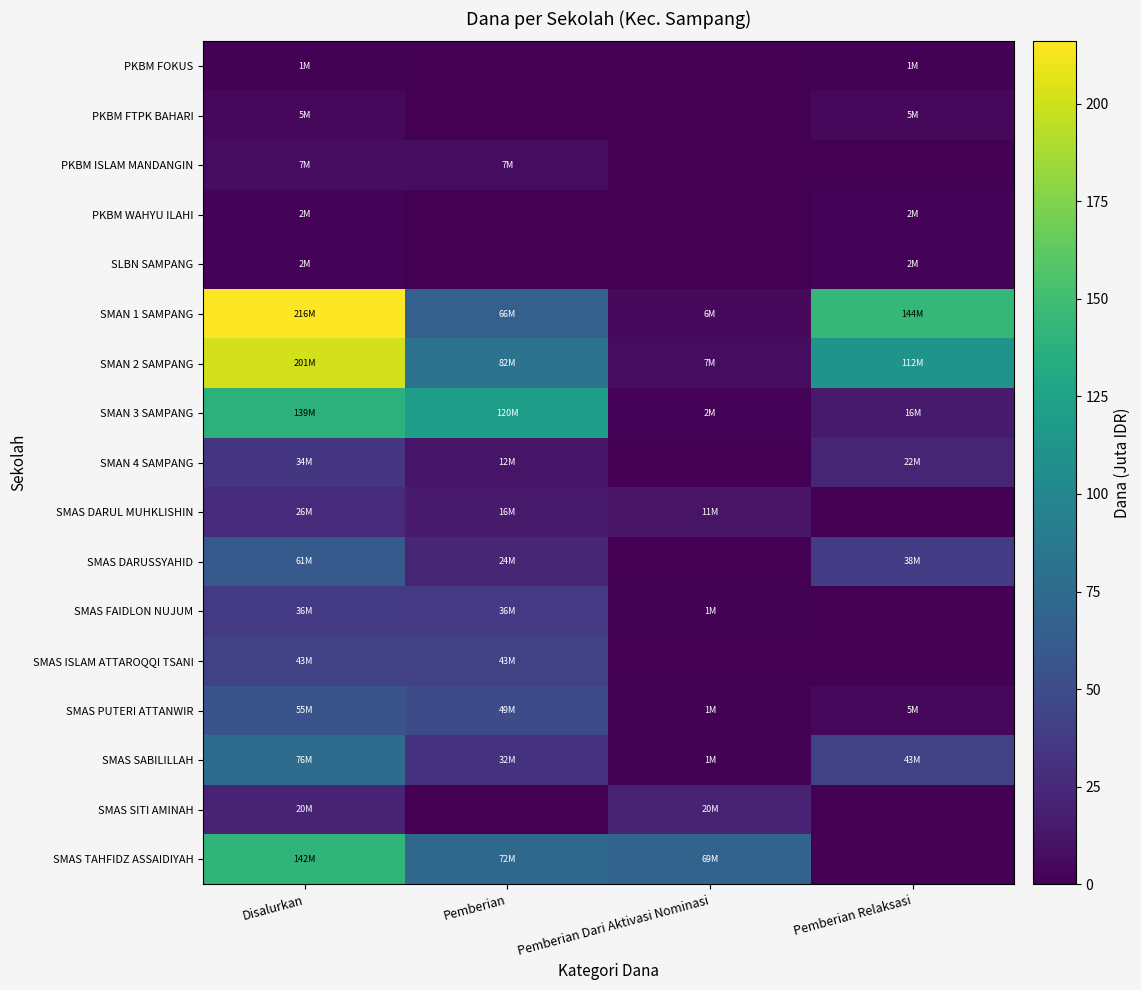

Reading left to right, transcribe all the data shown in this chart.

PKBM FOKUS: Disalurkan=1.0	Pemberian=0.0	Pemberian Dari Aktivasi Nominasi=0.0	Pemberian Relaksasi=1.0
PKBM FTPK BAHARI: Disalurkan=5.0	Pemberian=0.0	Pemberian Dari Aktivasi Nominasi=0.0	Pemberian Relaksasi=5.0
PKBM ISLAM MANDANGIN: Disalurkan=7.0	Pemberian=7.0	Pemberian Dari Aktivasi Nominasi=0.0	Pemberian Relaksasi=0.0
PKBM WAHYU ILAHI: Disalurkan=2.0	Pemberian=0.0	Pemberian Dari Aktivasi Nominasi=0.0	Pemberian Relaksasi=2.0
SLBN SAMPANG: Disalurkan=2.5	Pemberian=0.0	Pemberian Dari Aktivasi Nominasi=0.0	Pemberian Relaksasi=2.5
SMAN 1 SAMPANG: Disalurkan=216.0	Pemberian=66.5	Pemberian Dari Aktivasi Nominasi=5.5	Pemberian Relaksasi=144.0
SMAN 2 SAMPANG: Disalurkan=201.0	Pemberian=82.0	Pemberian Dari Aktivasi Nominasi=7.0	Pemberian Relaksasi=112.0
SMAN 3 SAMPANG: Disalurkan=139.0	Pemberian=120.5	Pemberian Dari Aktivasi Nominasi=2.5	Pemberian Relaksasi=16.0
SMAN 4 SAMPANG: Disalurkan=34.0	Pemberian=12.0	Pemberian Dari Aktivasi Nominasi=0.0	Pemberian Relaksasi=22.0
SMAS DARUL MUHKLISHIN: Disalurkan=26.5	Pemberian=15.5	Pemberian Dari Aktivasi Nominasi=11.0	Pemberian Relaksasi=0.0
SMAS DARUSSYAHID: Disalurkan=61.0	Pemberian=23.5	Pemberian Dari Aktivasi Nominasi=0.0	Pemberian Relaksasi=37.5
SMAS FAIDLON NUJUM: Disalurkan=36.5	Pemberian=35.5	Pemberian Dari Aktivasi Nominasi=1.0	Pemberian Relaksasi=0.0
SMAS ISLAM ATTAROQQI TSANI: Disalurkan=43.0	Pemberian=43.0	Pemberian Dari Aktivasi Nominasi=0.0	Pemberian Relaksasi=0.0
SMAS PUTERI ATTANWIR: Disalurkan=55.0	Pemberian=49.0	Pemberian Dari Aktivasi Nominasi=1.0	Pemberian Relaksasi=5.0
SMAS SABILILLAH: Disalurkan=76.0	Pemberian=32.0	Pemberian Dari Aktivasi Nominasi=1.0	Pemberian Relaksasi=43.0
SMAS SITI AMINAH: Disalurkan=20.5	Pemberian=0.0	Pemberian Dari Aktivasi Nominasi=20.5	Pemberian Relaksasi=0.0
SMAS TAHFIDZ ASSAIDIYAH: Disalurkan=141.5	Pemberian=72.5	Pemberian Dari Aktivasi Nominasi=69.0	Pemberian Relaksasi=0.0